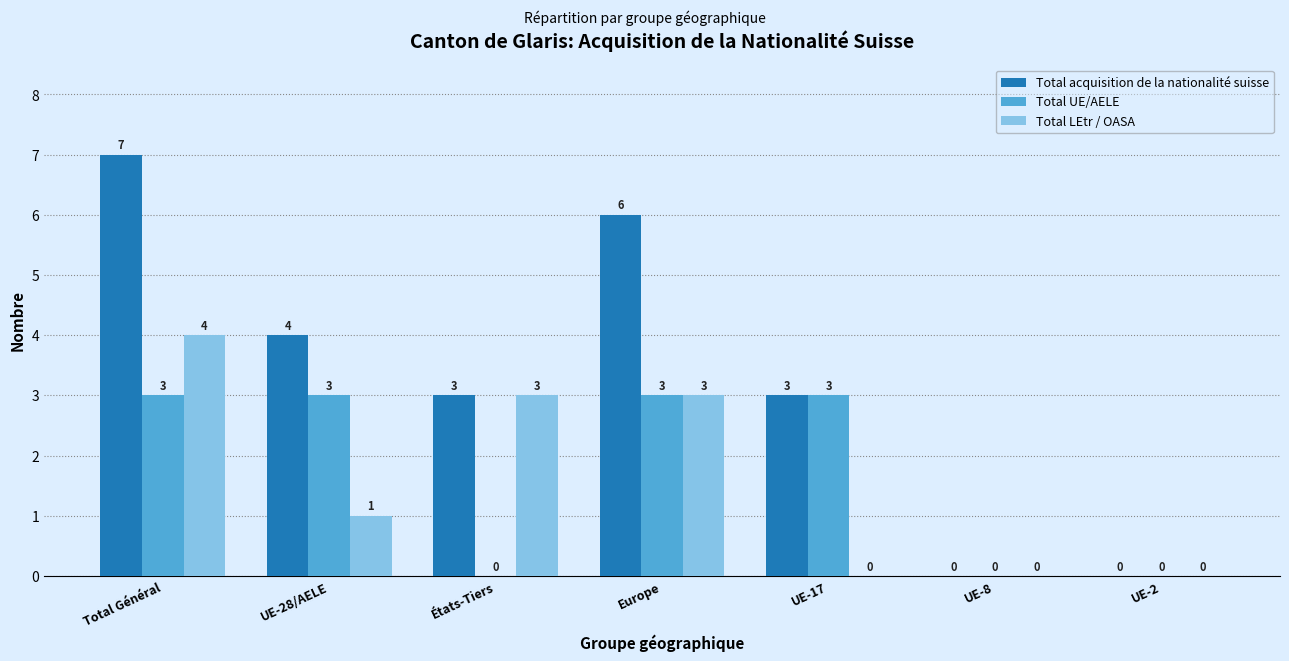

At which label is Total LEtr / OASA closest to 2?

UE-28/AELE